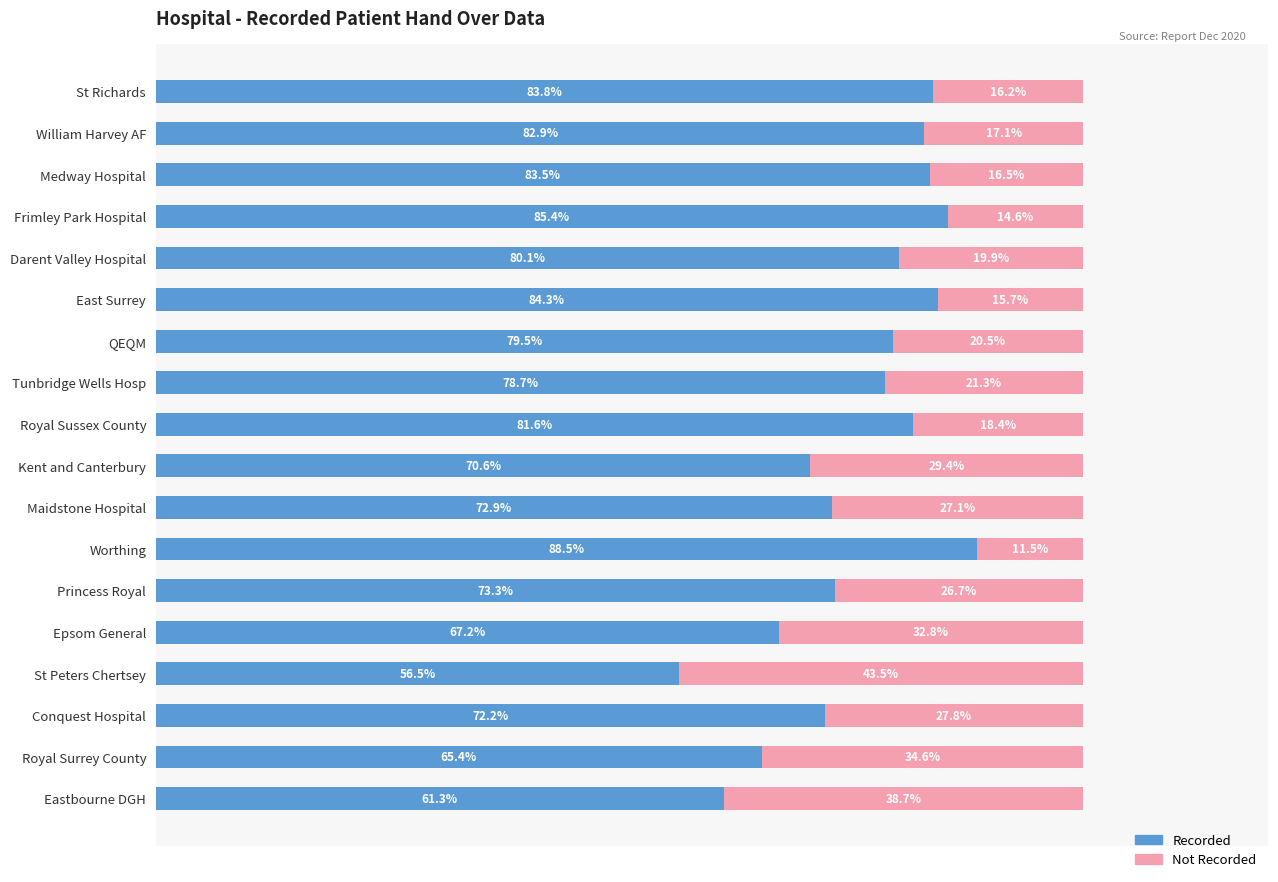

At which label does Recorded reach its minimum?

St Peters Chertsey